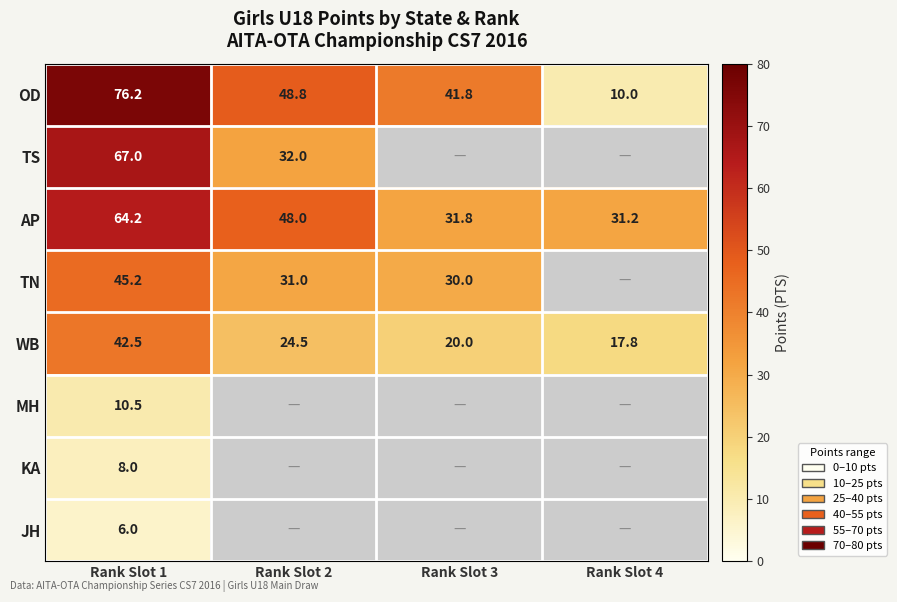

What is the difference between the maximum and minimum values in the WB series?

24.7